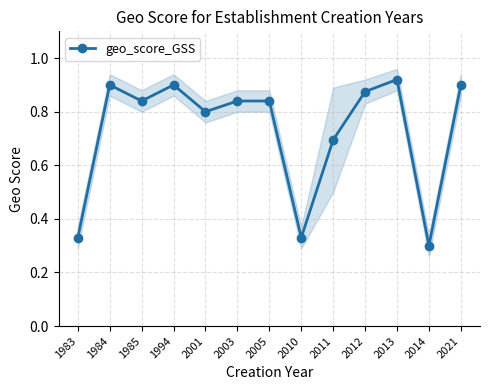

What is the minimum value shown in the chart?

0.3